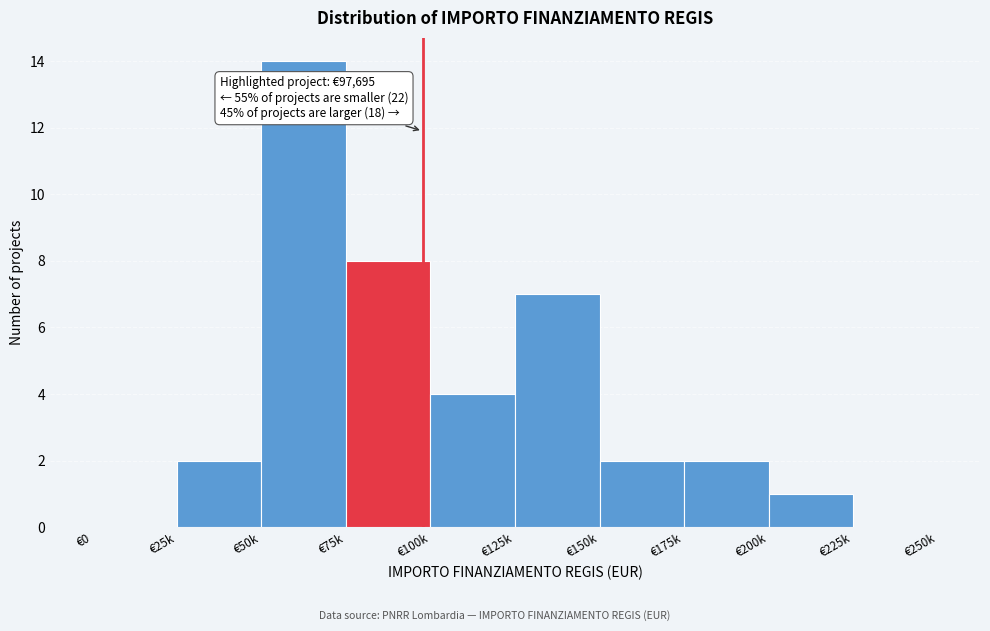

Reading right to left, transcribe all the data shown in this chart.

€225k=0	€200k=1	€175k=2	€150k=2	€125k=7	€100k=4	€75k=8	€50k=14	€25k=2	€0=0